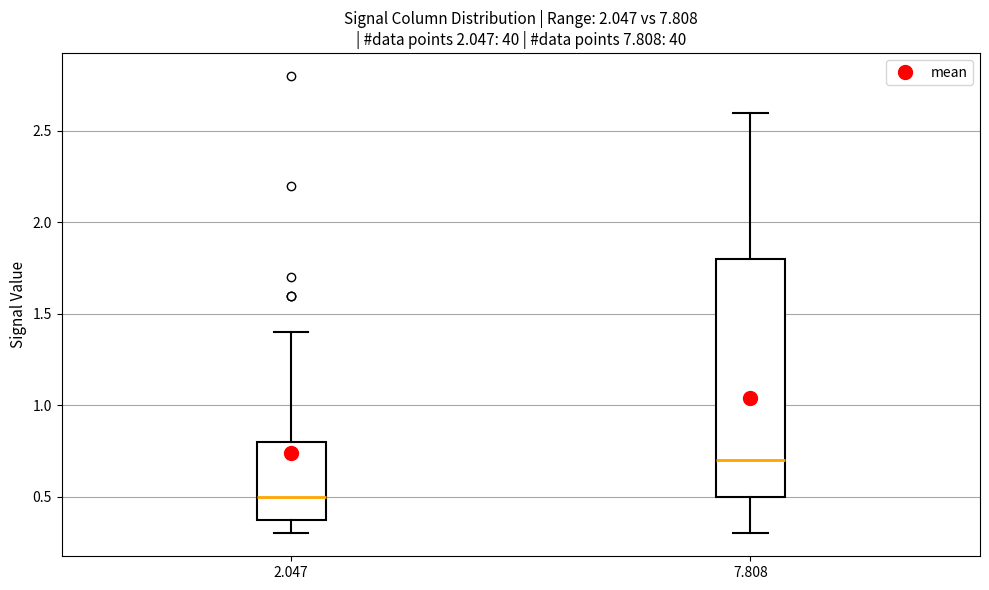

Reading left to right, transcribe this box plot: for each box, give where its median line is, the range the box spans, and where its two whiskers end, as read against the y-axis. The values are not printed on the chart, so give them approximately, as read against the axis.

2.047: median 0.5, box 0.4 to 0.8, whiskers 0.3 to 1.4
7.808: median 0.7, box 0.5 to 1.8, whiskers 0.3 to 2.6